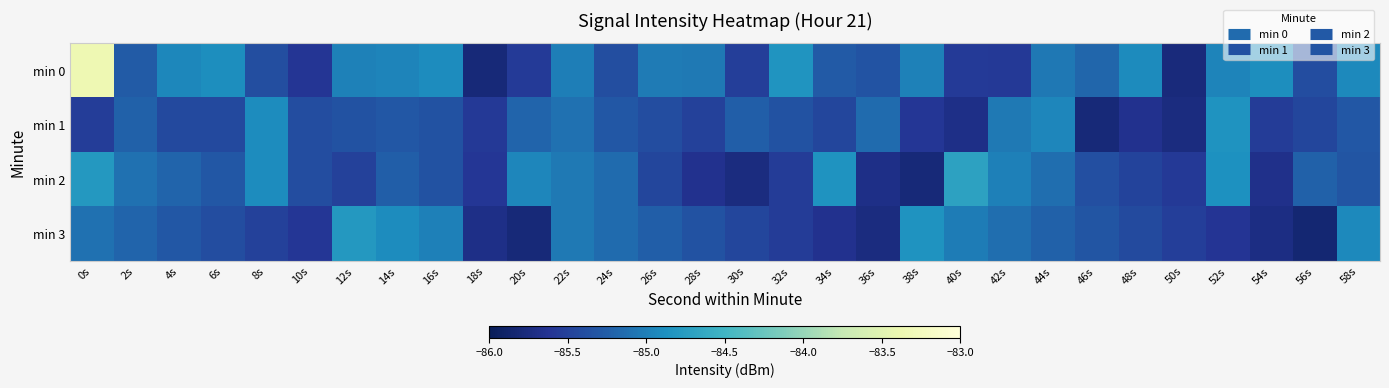

At which category is the sum across all series the highest?

0s